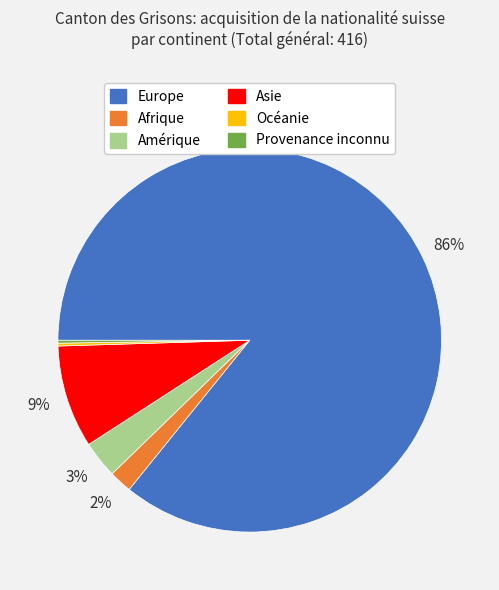

The Amérique slice represents 3% of the pie. True or false?

True